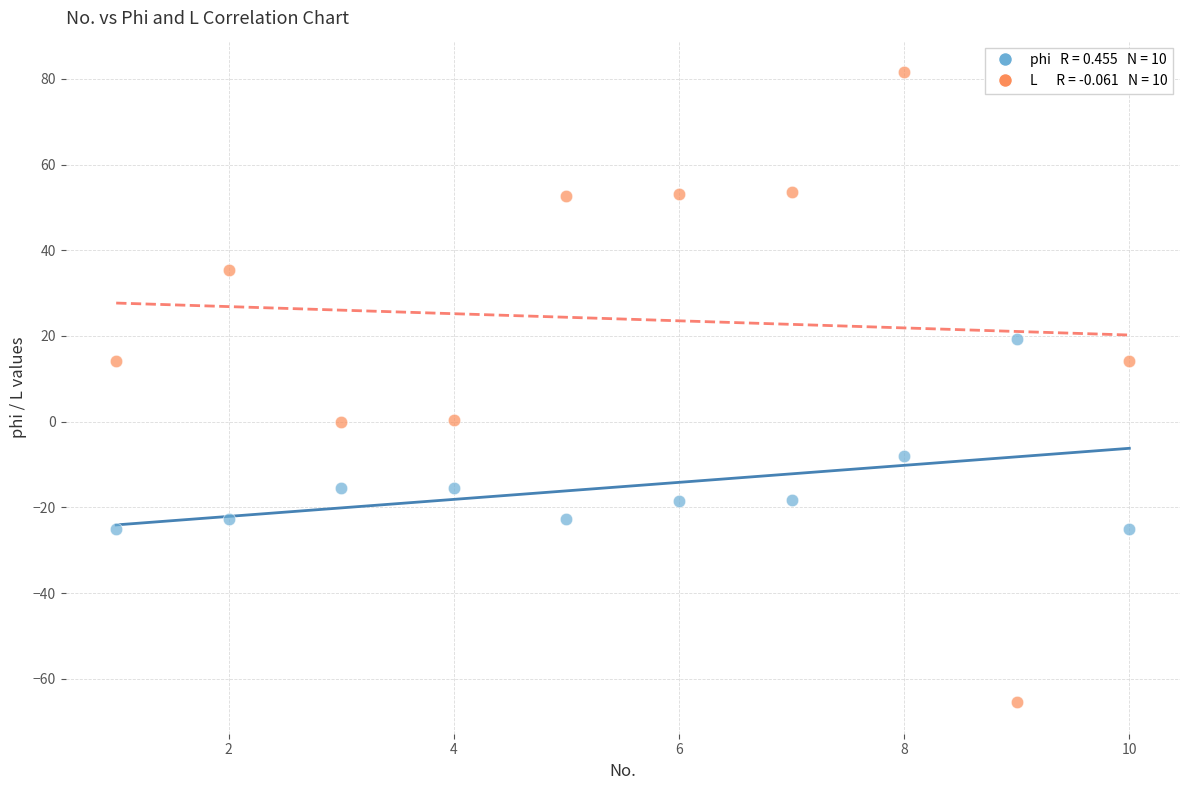

Across all data points, what is the range of X values (max minus min)?

9.0